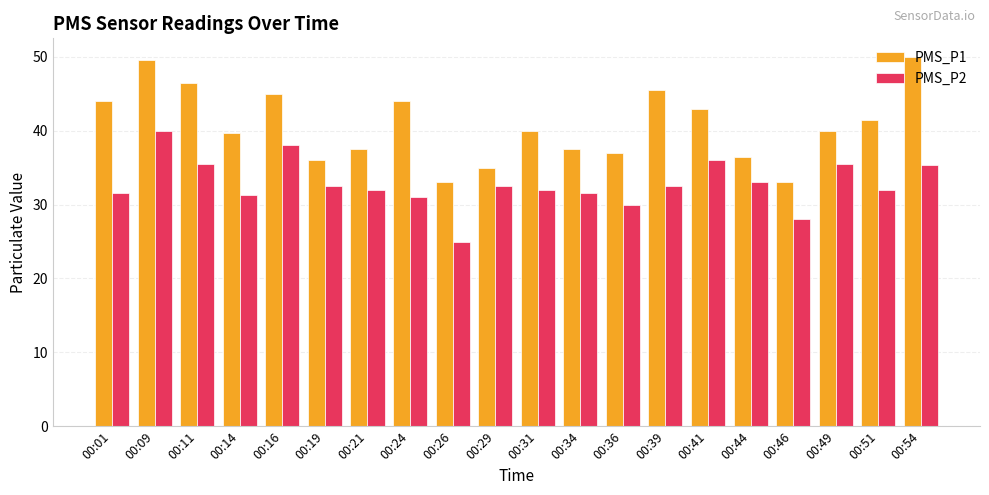

At which label does PMS_P2 reach its minimum?

00:26